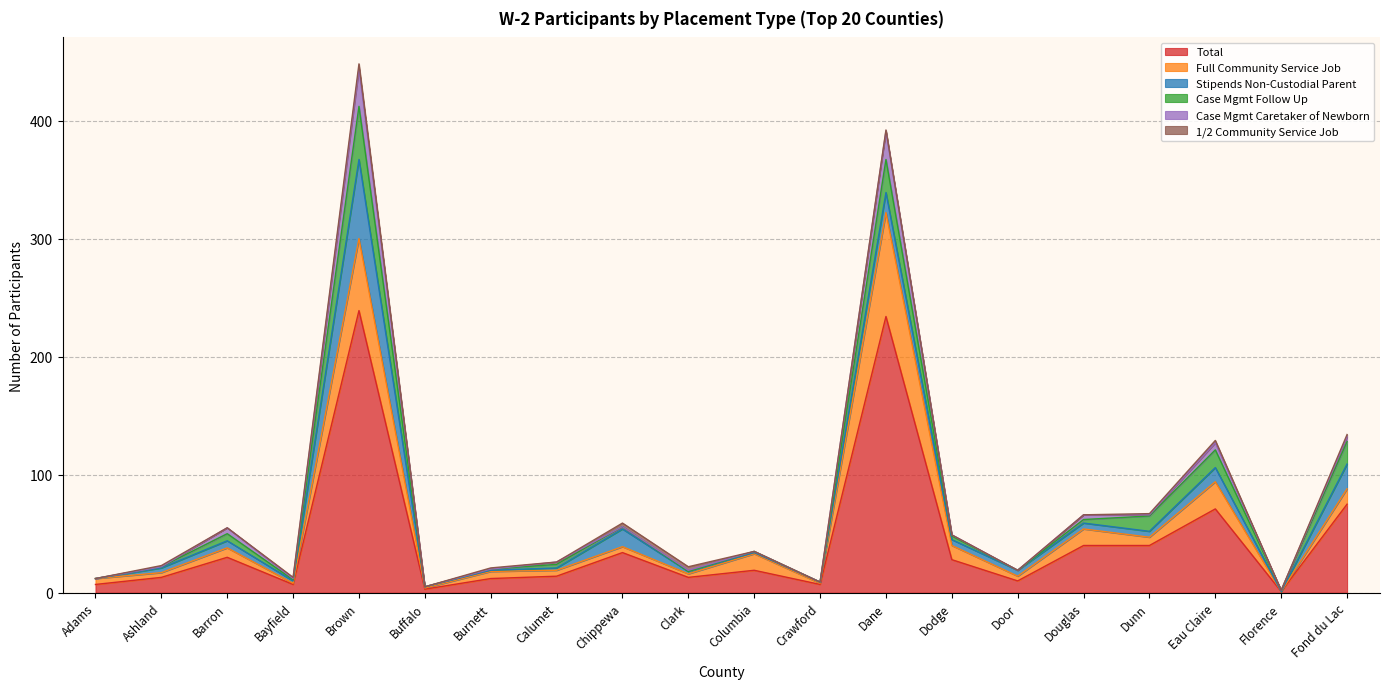

In Full Community Service Job, how many points are higher than both neighbors (excluding endpoints)?

7